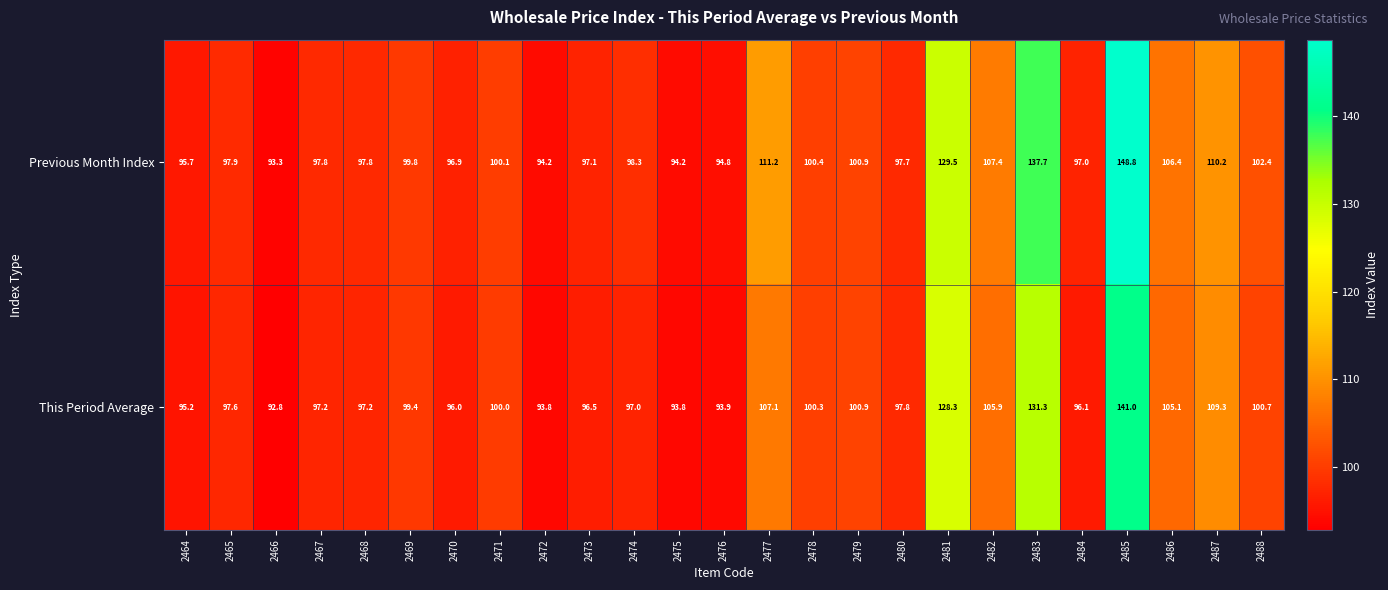

At which label does This Period Average first exceed 97?

2465